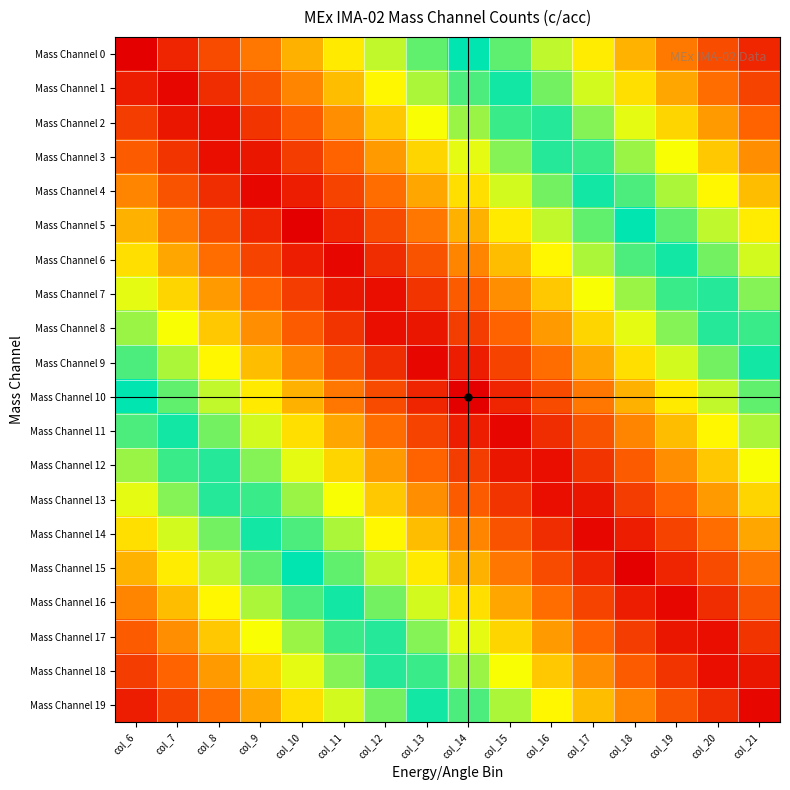

Reading left to right, list all the values displayed in this chart.

Mass Channel 0: col_6=1.0	col_7=0.9	col_8=0.9	col_9=0.8	col_10=0.8	col_11=0.7	col_12=0.6	col_13=0.6	col_14=0.5	col_15=0.4	col_16=0.4	col_17=0.3	col_18=0.2	col_19=0.2	col_20=0.1	col_21=0.1
Mass Channel 1: col_6=0.9	col_7=1.0	col_8=0.9	col_9=0.9	col_10=0.8	col_11=0.7	col_12=0.7	col_13=0.6	col_14=0.6	col_15=0.5	col_16=0.4	col_17=0.4	col_18=0.3	col_19=0.2	col_20=0.2	col_21=0.1
Mass Channel 2: col_6=0.9	col_7=1.0	col_8=1.0	col_9=0.9	col_10=0.8	col_11=0.8	col_12=0.7	col_13=0.7	col_14=0.6	col_15=0.5	col_16=0.5	col_17=0.4	col_18=0.3	col_19=0.3	col_20=0.2	col_21=0.2
Mass Channel 3: col_6=0.8	col_7=0.9	col_8=1.0	col_9=1.0	col_10=0.9	col_11=0.8	col_12=0.8	col_13=0.7	col_14=0.7	col_15=0.6	col_16=0.5	col_17=0.5	col_18=0.4	col_19=0.3	col_20=0.3	col_21=0.2
Mass Channel 4: col_6=0.8	col_7=0.9	col_8=0.9	col_9=1.0	col_10=0.9	col_11=0.9	col_12=0.8	col_13=0.8	col_14=0.7	col_15=0.6	col_16=0.6	col_17=0.5	col_18=0.4	col_19=0.4	col_20=0.3	col_21=0.3
Mass Channel 5: col_6=0.8	col_7=0.8	col_8=0.9	col_9=0.9	col_10=1.0	col_11=0.9	col_12=0.9	col_13=0.8	col_14=0.8	col_15=0.7	col_16=0.6	col_17=0.6	col_18=0.5	col_19=0.4	col_20=0.4	col_21=0.3
Mass Channel 6: col_6=0.7	col_7=0.8	col_8=0.8	col_9=0.9	col_10=0.9	col_11=1.0	col_12=0.9	col_13=0.9	col_14=0.8	col_15=0.7	col_16=0.7	col_17=0.6	col_18=0.6	col_19=0.5	col_20=0.4	col_21=0.4
Mass Channel 7: col_6=0.7	col_7=0.7	col_8=0.8	col_9=0.8	col_10=0.9	col_11=1.0	col_12=1.0	col_13=0.9	col_14=0.8	col_15=0.8	col_16=0.7	col_17=0.7	col_18=0.6	col_19=0.5	col_20=0.5	col_21=0.4
Mass Channel 8: col_6=0.6	col_7=0.7	col_8=0.7	col_9=0.8	col_10=0.8	col_11=0.9	col_12=1.0	col_13=1.0	col_14=0.9	col_15=0.8	col_16=0.8	col_17=0.7	col_18=0.7	col_19=0.6	col_20=0.5	col_21=0.5
Mass Channel 9: col_6=0.6	col_7=0.6	col_8=0.7	col_9=0.7	col_10=0.8	col_11=0.9	col_12=0.9	col_13=1.0	col_14=0.9	col_15=0.9	col_16=0.8	col_17=0.8	col_18=0.7	col_19=0.6	col_20=0.6	col_21=0.5
Mass Channel 10: col_6=0.5	col_7=0.6	col_8=0.6	col_9=0.7	col_10=0.8	col_11=0.8	col_12=0.9	col_13=0.9	col_14=1.0	col_15=0.9	col_16=0.9	col_17=0.8	col_18=0.8	col_19=0.7	col_20=0.6	col_21=0.6
Mass Channel 11: col_6=0.4	col_7=0.5	col_8=0.6	col_9=0.6	col_10=0.7	col_11=0.8	col_12=0.8	col_13=0.9	col_14=0.9	col_15=1.0	col_16=0.9	col_17=0.9	col_18=0.8	col_19=0.7	col_20=0.7	col_21=0.6
Mass Channel 12: col_6=0.4	col_7=0.5	col_8=0.5	col_9=0.6	col_10=0.7	col_11=0.7	col_12=0.8	col_13=0.8	col_14=0.9	col_15=1.0	col_16=1.0	col_17=0.9	col_18=0.8	col_19=0.8	col_20=0.7	col_21=0.7
Mass Channel 13: col_6=0.3	col_7=0.4	col_8=0.5	col_9=0.5	col_10=0.6	col_11=0.7	col_12=0.7	col_13=0.8	col_14=0.8	col_15=0.9	col_16=1.0	col_17=1.0	col_18=0.9	col_19=0.8	col_20=0.8	col_21=0.7
Mass Channel 14: col_6=0.3	col_7=0.4	col_8=0.4	col_9=0.5	col_10=0.6	col_11=0.6	col_12=0.7	col_13=0.7	col_14=0.8	col_15=0.9	col_16=0.9	col_17=1.0	col_18=0.9	col_19=0.9	col_20=0.8	col_21=0.8
Mass Channel 15: col_6=0.2	col_7=0.3	col_8=0.4	col_9=0.4	col_10=0.5	col_11=0.6	col_12=0.6	col_13=0.7	col_14=0.8	col_15=0.8	col_16=0.9	col_17=0.9	col_18=1.0	col_19=0.9	col_20=0.9	col_21=0.8
Mass Channel 16: col_6=0.2	col_7=0.3	col_8=0.3	col_9=0.4	col_10=0.4	col_11=0.5	col_12=0.6	col_13=0.6	col_14=0.7	col_15=0.8	col_16=0.8	col_17=0.9	col_18=0.9	col_19=1.0	col_20=0.9	col_21=0.9
Mass Channel 17: col_6=0.2	col_7=0.2	col_8=0.3	col_9=0.3	col_10=0.4	col_11=0.5	col_12=0.5	col_13=0.6	col_14=0.7	col_15=0.7	col_16=0.8	col_17=0.8	col_18=0.9	col_19=1.0	col_20=1.0	col_21=0.9
Mass Channel 18: col_6=0.1	col_7=0.2	col_8=0.2	col_9=0.3	col_10=0.3	col_11=0.4	col_12=0.5	col_13=0.5	col_14=0.6	col_15=0.7	col_16=0.7	col_17=0.8	col_18=0.8	col_19=0.9	col_20=1.0	col_21=1.0
Mass Channel 19: col_6=0.1	col_7=0.1	col_8=0.2	col_9=0.2	col_10=0.3	col_11=0.4	col_12=0.4	col_13=0.5	col_14=0.6	col_15=0.6	col_16=0.7	col_17=0.7	col_18=0.8	col_19=0.9	col_20=0.9	col_21=1.0